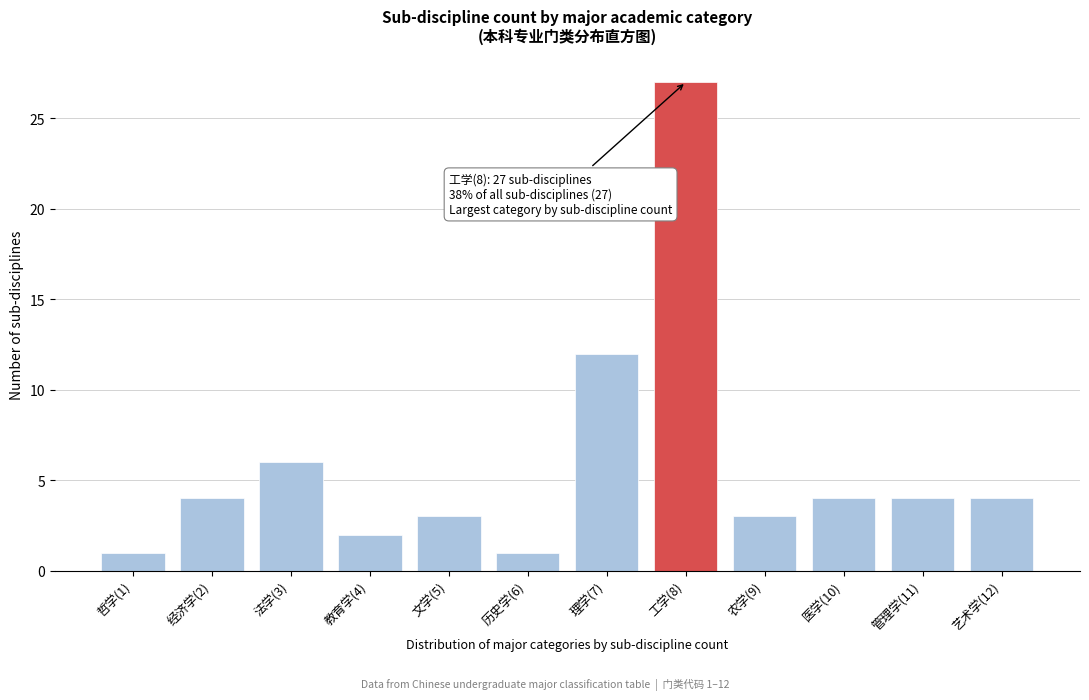

Reading left to right, transcribe all the data shown in this chart.

哲学(1)=1	经济学(2)=4	法学(3)=6	教育学(4)=2	文学(5)=3	历史学(6)=1	理学(7)=12	工学(8)=27	农学(9)=3	医学(10)=4	管理学(11)=4	艺术学(12)=4